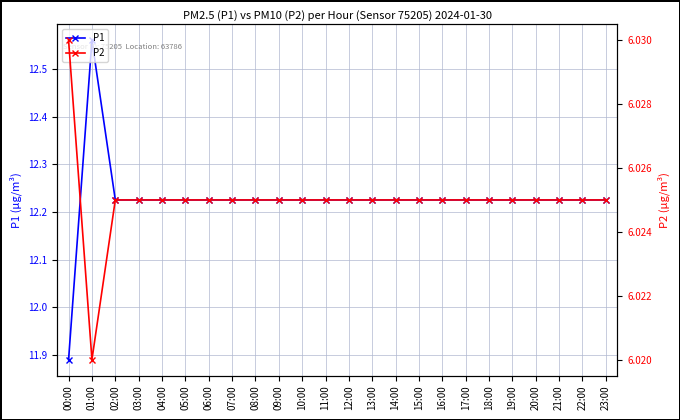

True or false: P2 and P1 cross at least once.

False